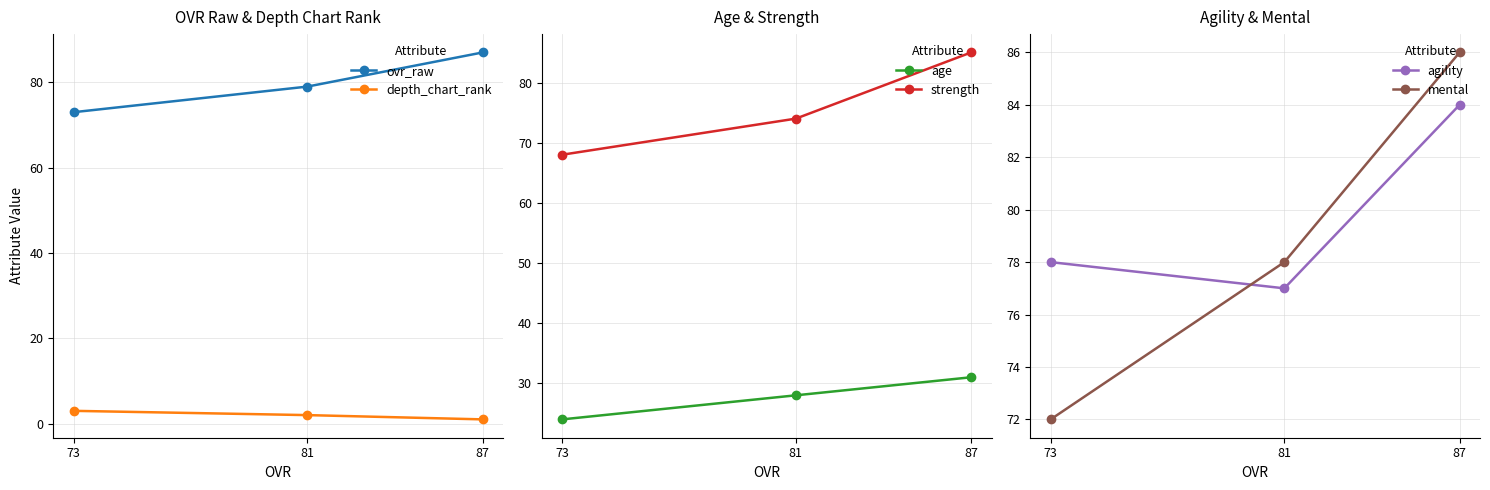

Reading right to left, transcribe all the data shown in this chart.

ovr_raw: 87=87	81=79	73=73
depth_chart_rank: 87=1	81=2	73=3
age: 87=31	81=28	73=24
strength: 87=85	81=74	73=68
agility: 87=84	81=77	73=78
mental: 87=86	81=78	73=72